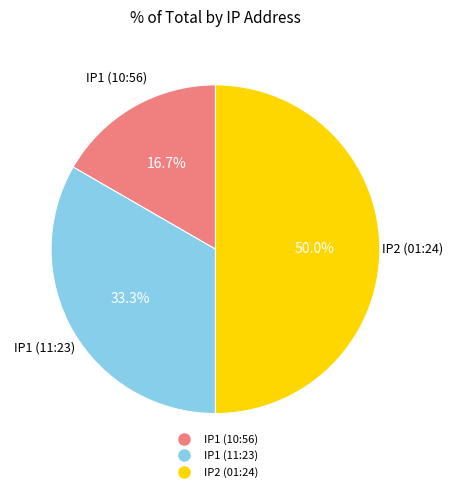

How many segments does this pie chart have?

3